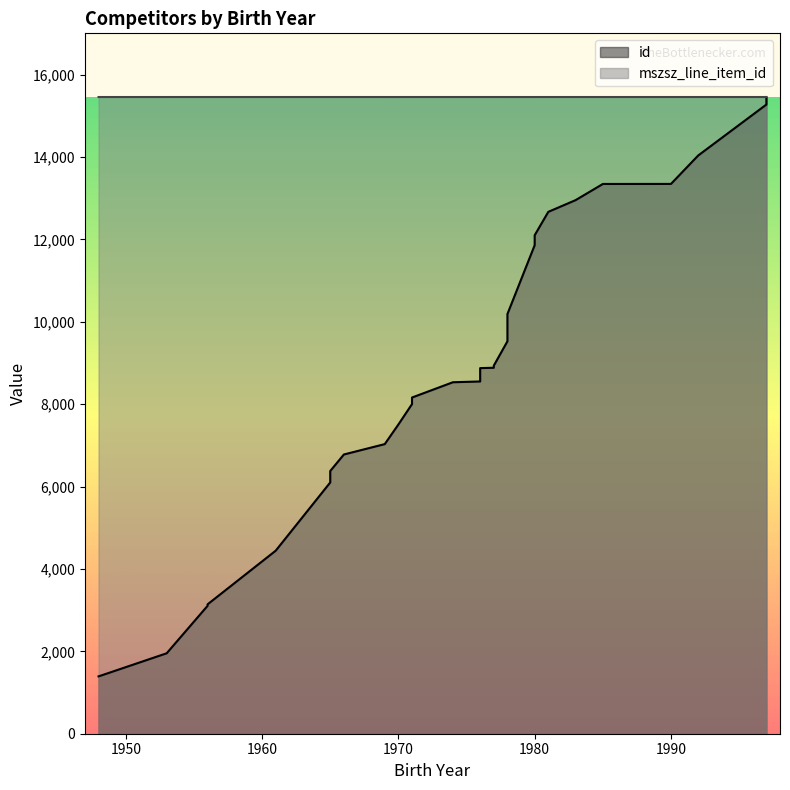

True or false: id has a value of 8003.0 at 1971.

True